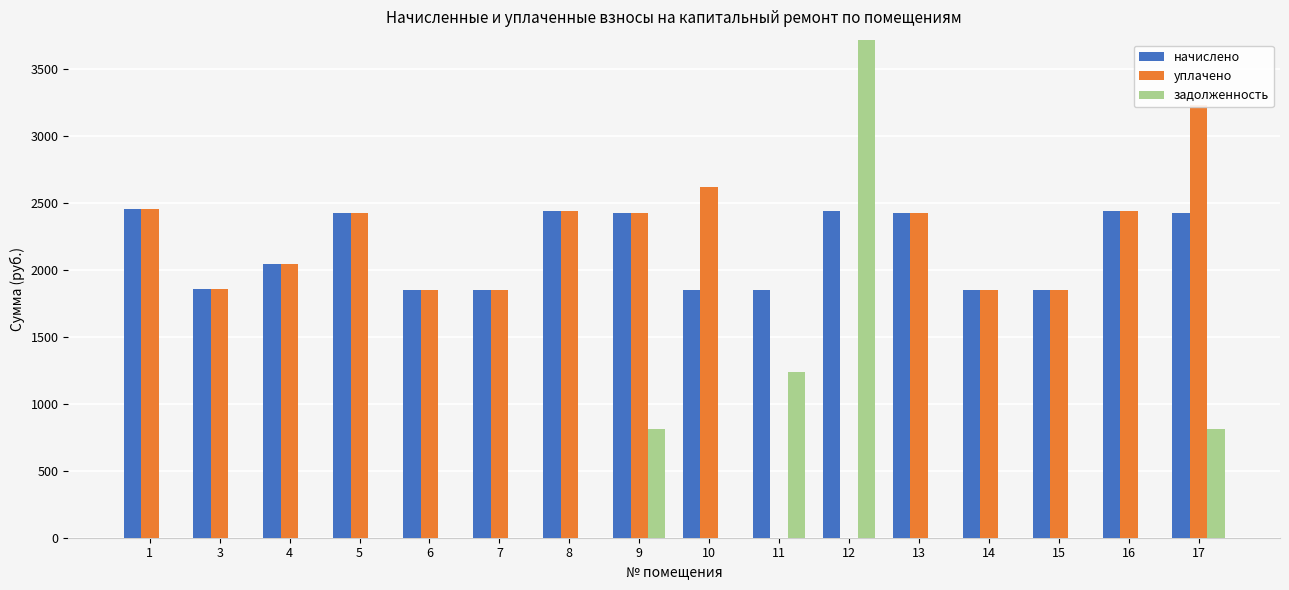

What is the sum of all начислено values?

34480.3